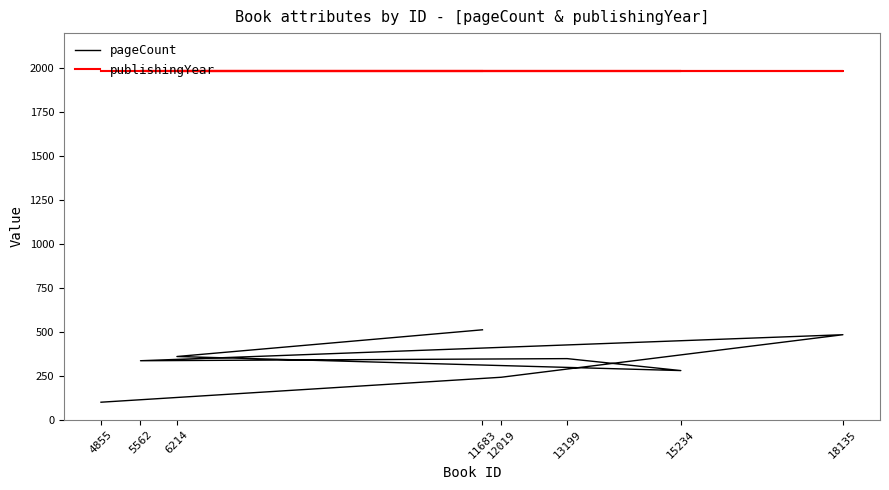

Reading left to right, transcribe all the data shown in this chart.

pageCount: 11683=512	6214=360	15234=280	13199=348	5562=336	18135=484	12019=242	4855=100
publishingYear: 11683=1982	6214=1982	15234=1982	13199=1982	5562=1982	18135=1982	12019=1982	4855=1982